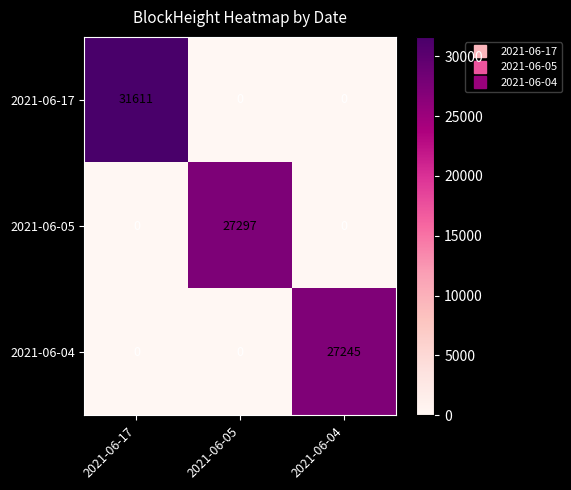

Reading right to left, extract all data points from this chart.

2021-06-17: 0	0	31611
2021-06-05: 0	27297	0
2021-06-04: 27245	0	0